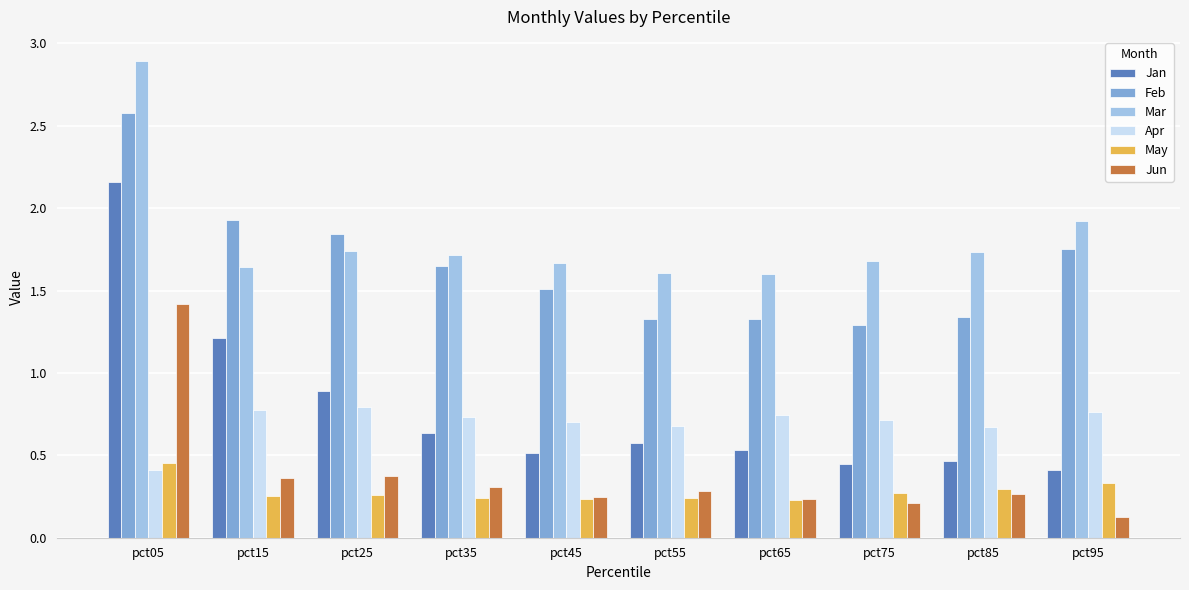

What is the total value across all series at pct35?

5.3